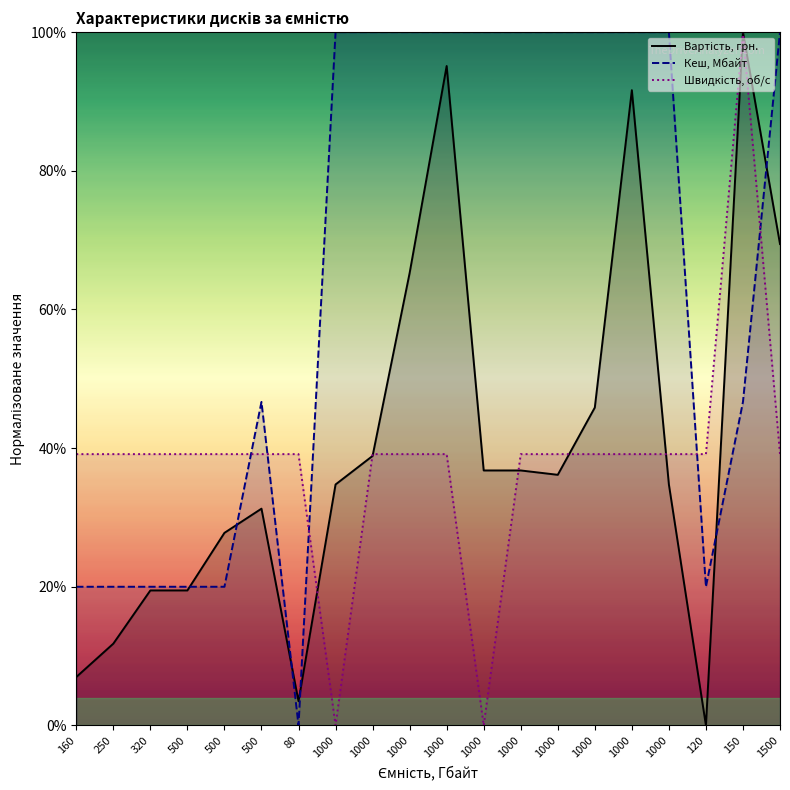

Does the chart display data point markers on the line(s)?

No